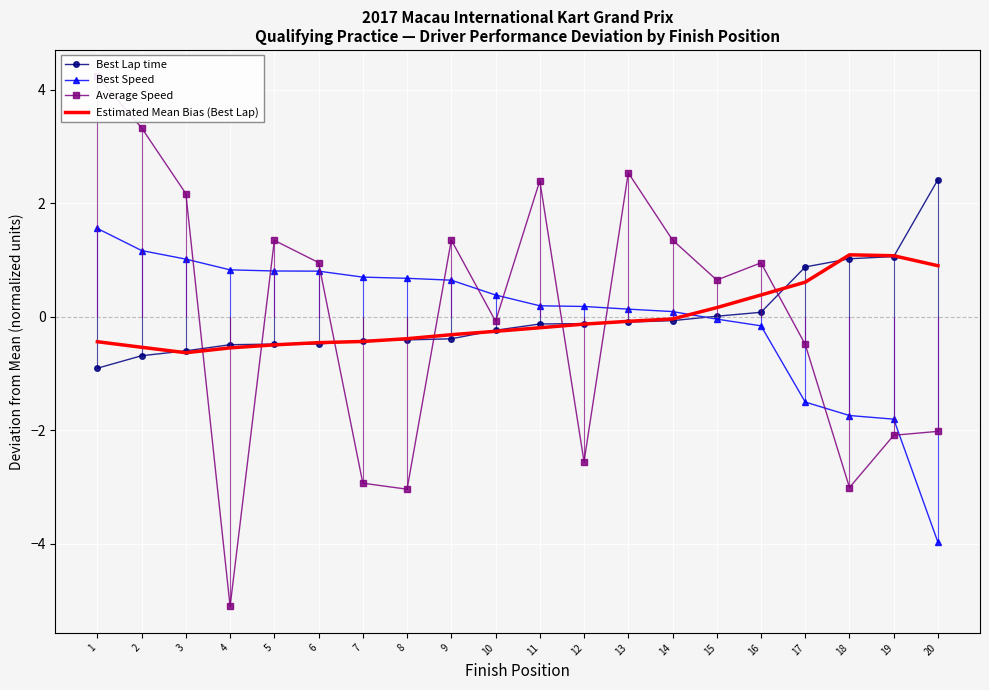

What are all the series names shown in the legend?

Best Lap time, Best Speed, Average Speed, Estimated Mean Bias (Best Lap)